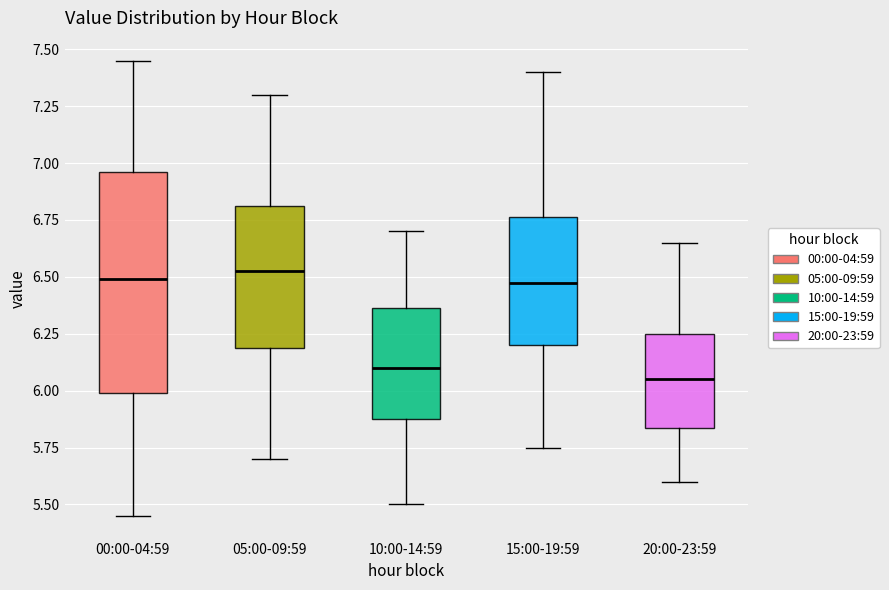

Reading left to right, transcribe this box plot: for each box, give where its median line is, the range the box spans, and where its two whiskers end, as read against the y-axis. The values are not printed on the chart, so give them approximately, as read against the axis.

00:00-04:59: median 6.50, box 6.00 to 6.95, whiskers 5.45 to 7.45
05:00-09:59: median 6.55, box 6.20 to 6.80, whiskers 5.70 to 7.30
10:00-14:59: median 6.10, box 5.90 to 6.35, whiskers 5.50 to 6.70
15:00-19:59: median 6.50, box 6.20 to 6.75, whiskers 5.75 to 7.40
20:00-23:59: median 6.05, box 5.85 to 6.25, whiskers 5.60 to 6.65